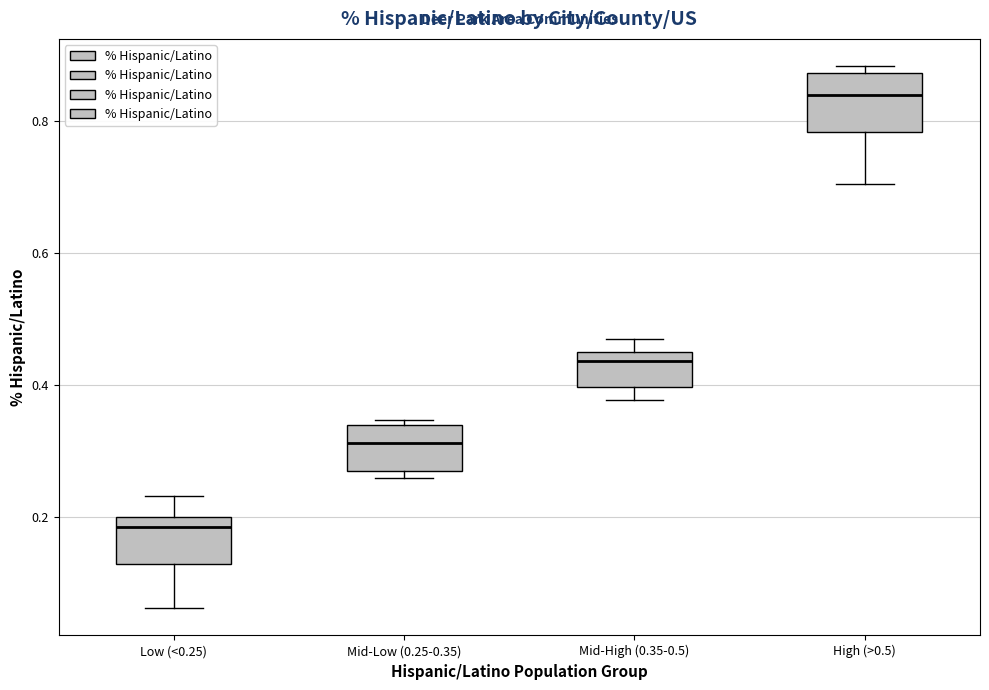

Where is the upper edge of the box for Mid-High (0.35-0.5) on the y-axis? The values are not printed on the chart, so give them approximately, as read against the axis.

0.46